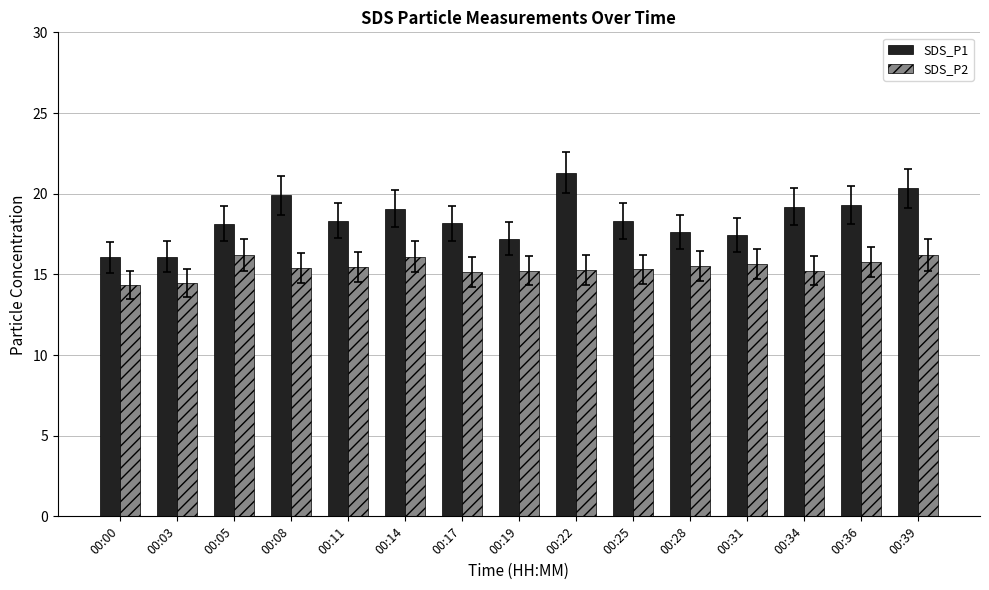

What is the average value of the SDS_P2 series?

15.4